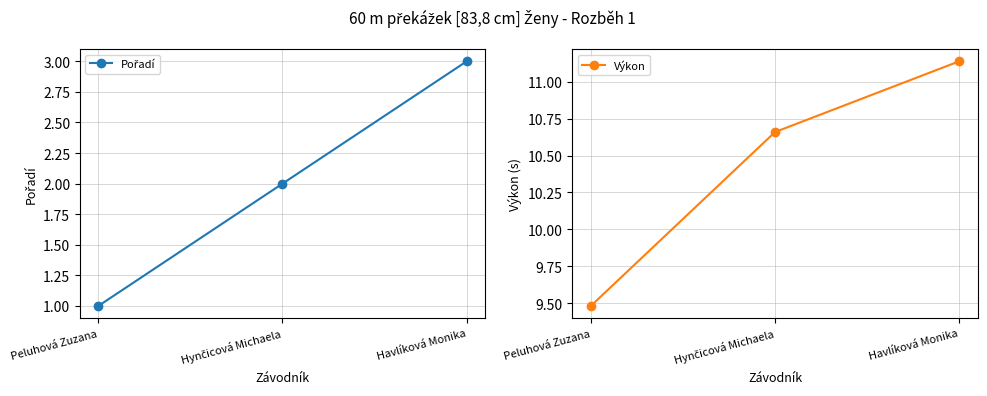

At how many categories does at least one series exceed 8?

3